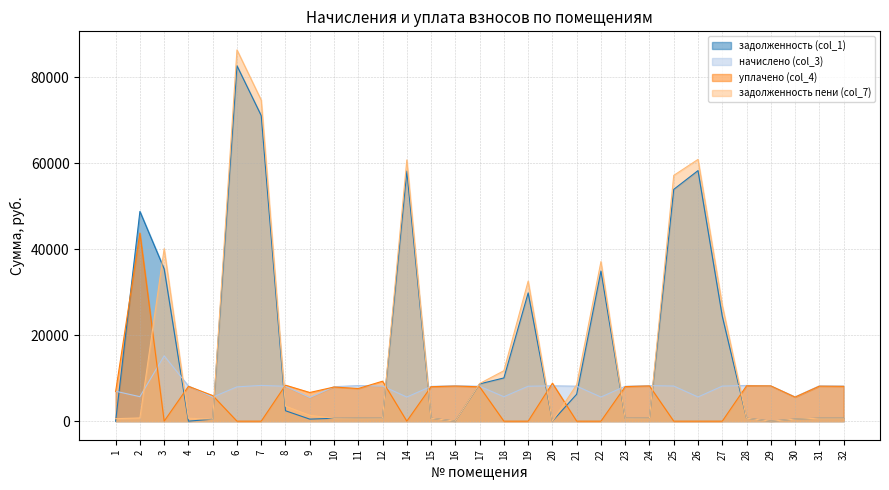

Between 8 and 27, which series saw the biggest shift?

задолженность пени (col_7)